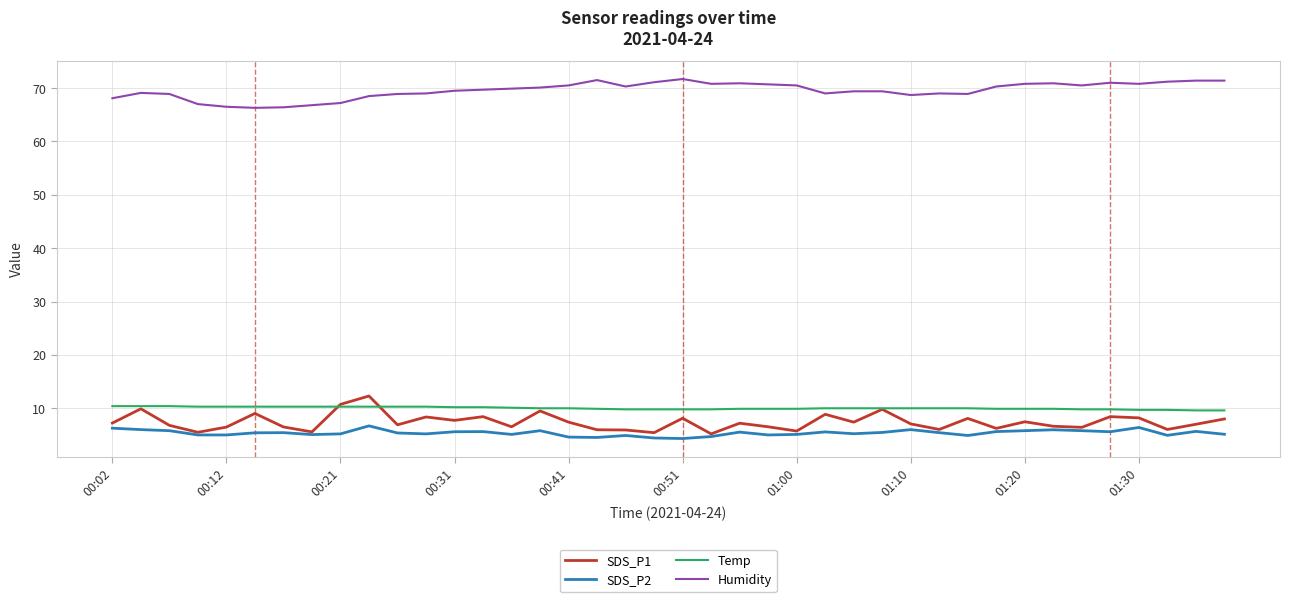

True or false: Humidity and SDS_P1 intersect in this chart.

False